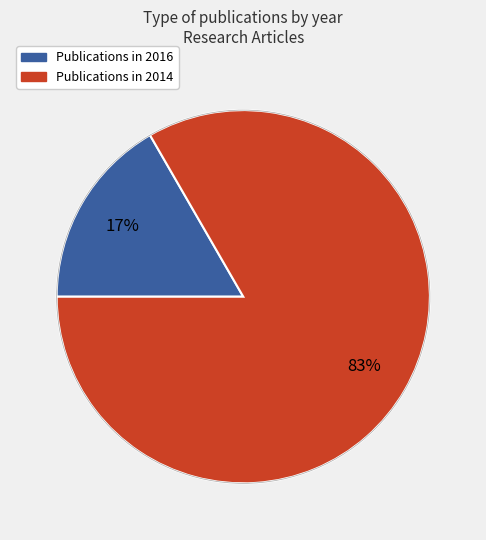

To the nearest percent, what is the average slice percentage?

50%